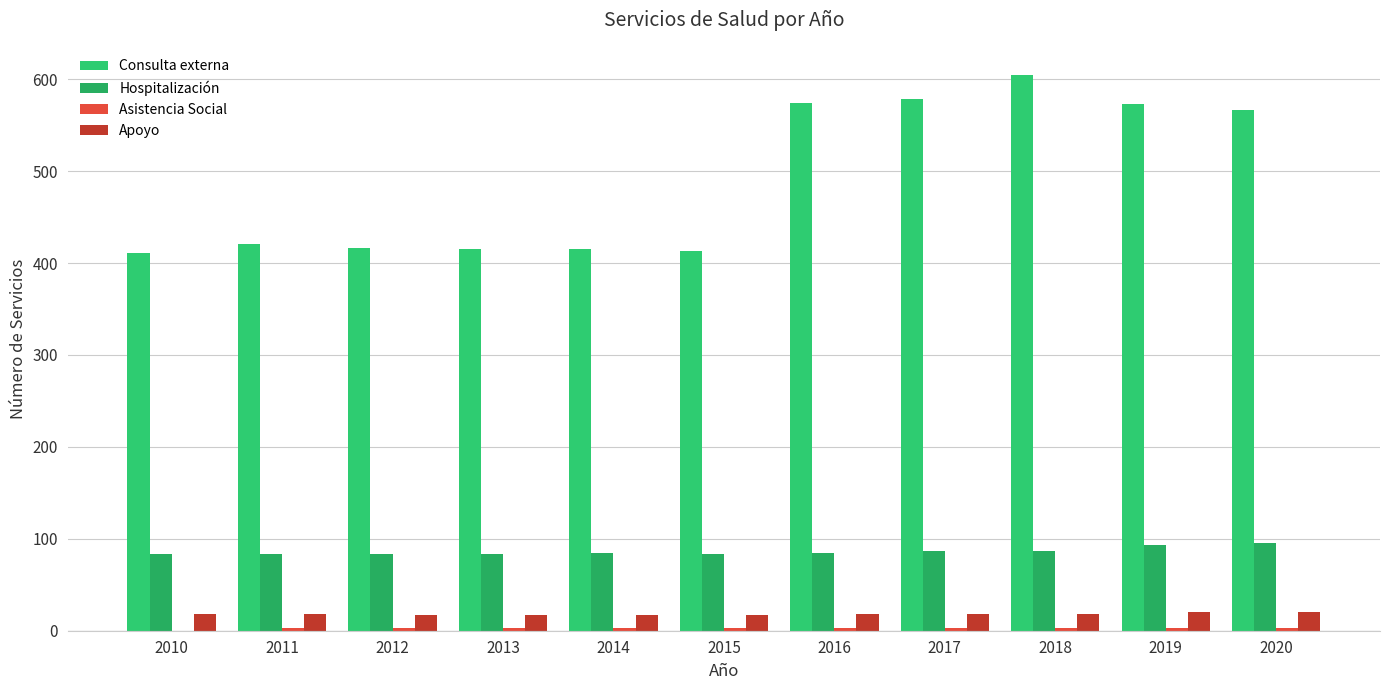

What is the value of the Hospitalización bar at the 9th from the left?

87